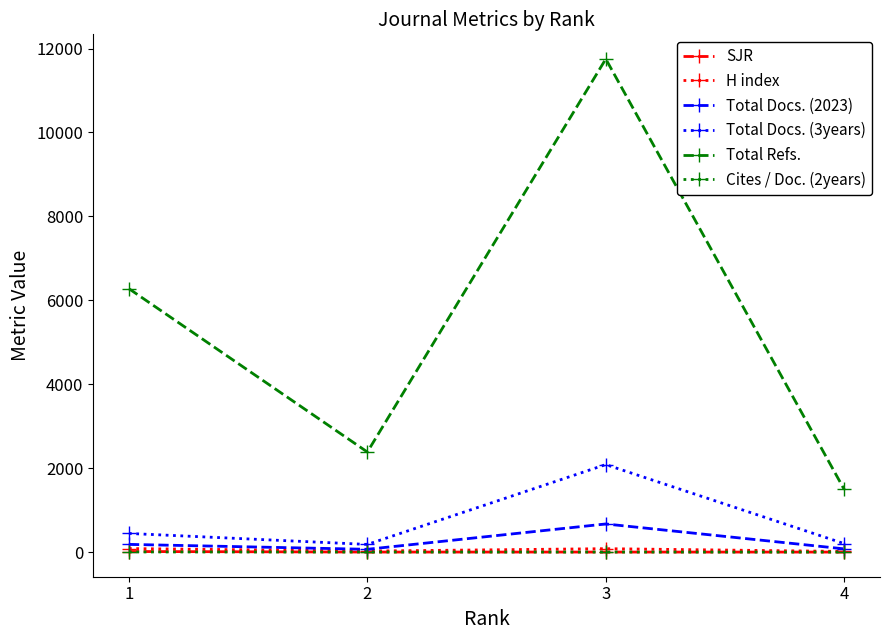

What is the maximum value shown in the chart?

11751.0